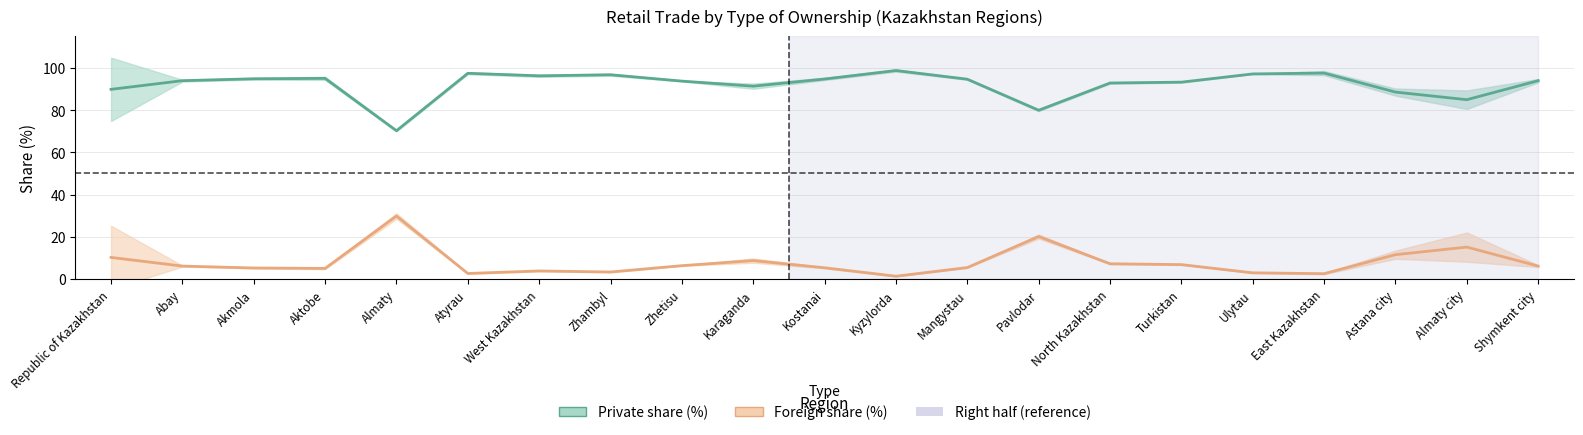

Is this an area chart (filled region under the line)?

No